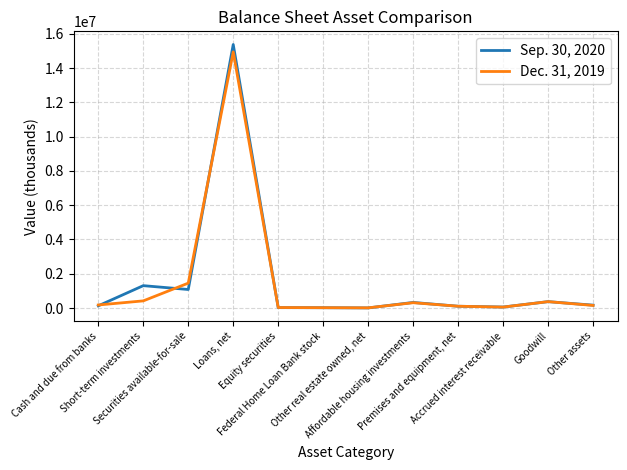

What is the difference between the maximum and minimum values in the Sep. 30, 2020 series?

15377521